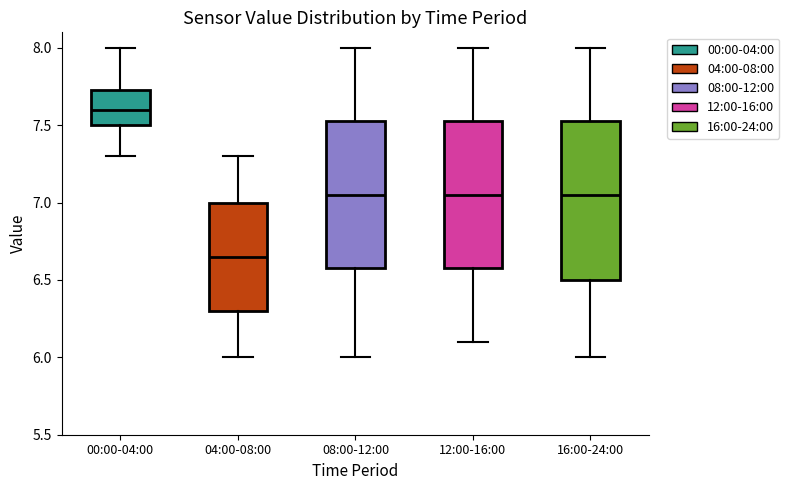

Reading left to right, transcribe this box plot: for each box, give where its median line is, the range the box spans, and where its two whiskers end, as read against the y-axis. The values are not printed on the chart, so give them approximately, as read against the axis.

00:00-04:00: median 7.60, box 7.50 to 7.75, whiskers 7.30 to 8.00
04:00-08:00: median 6.65, box 6.30 to 7.00, whiskers 6.00 to 7.30
08:00-12:00: median 7.05, box 6.60 to 7.55, whiskers 6.00 to 8.00
12:00-16:00: median 7.05, box 6.60 to 7.55, whiskers 6.10 to 8.00
16:00-24:00: median 7.05, box 6.50 to 7.55, whiskers 6.00 to 8.00